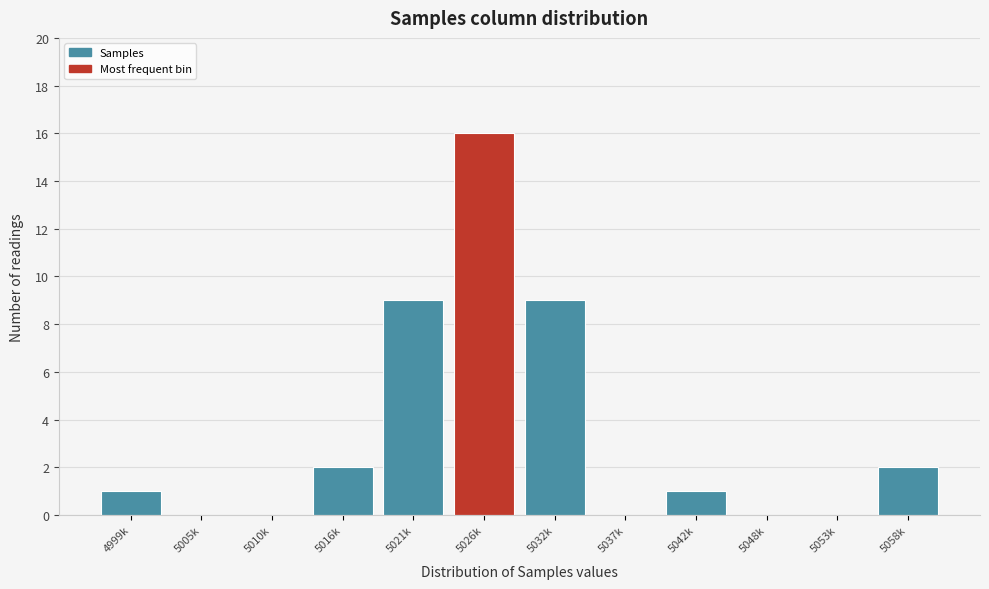

Reading left to right, transcribe all the data shown in this chart.

4999k=1	5005k=0	5010k=0	5016k=2	5021k=9	5026k=16	5032k=9	5037k=0	5042k=1	5048k=0	5053k=0	5058k=2